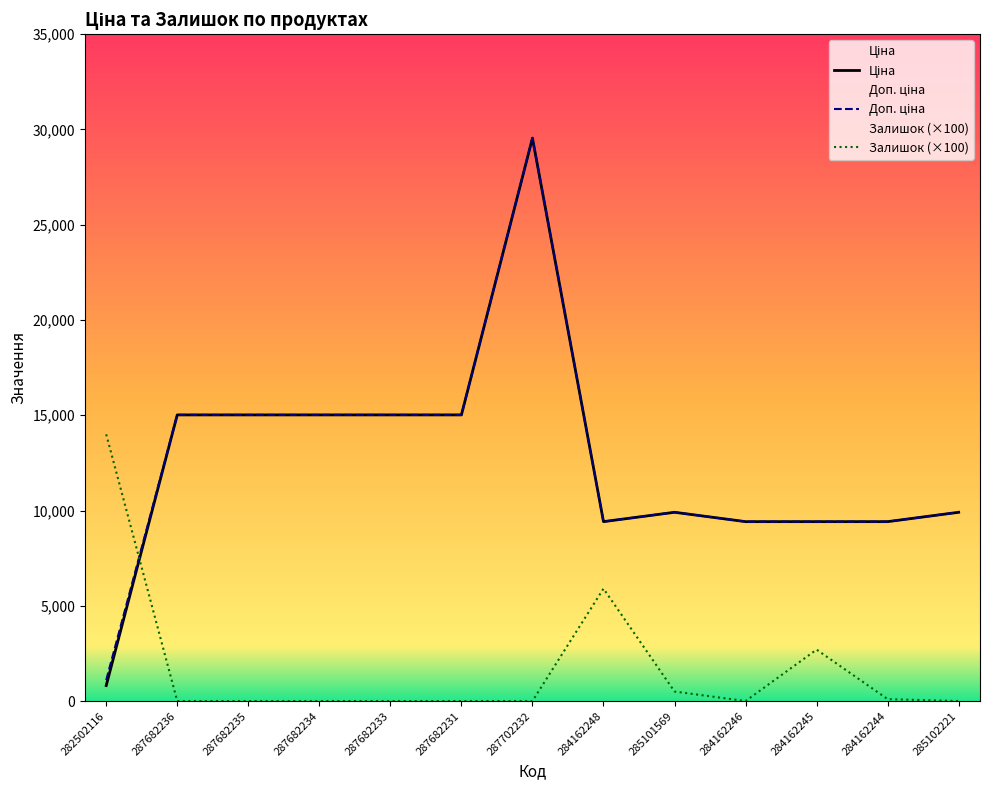

What is the sum of the Залишок values at 284162244 and 287682234?

100.0